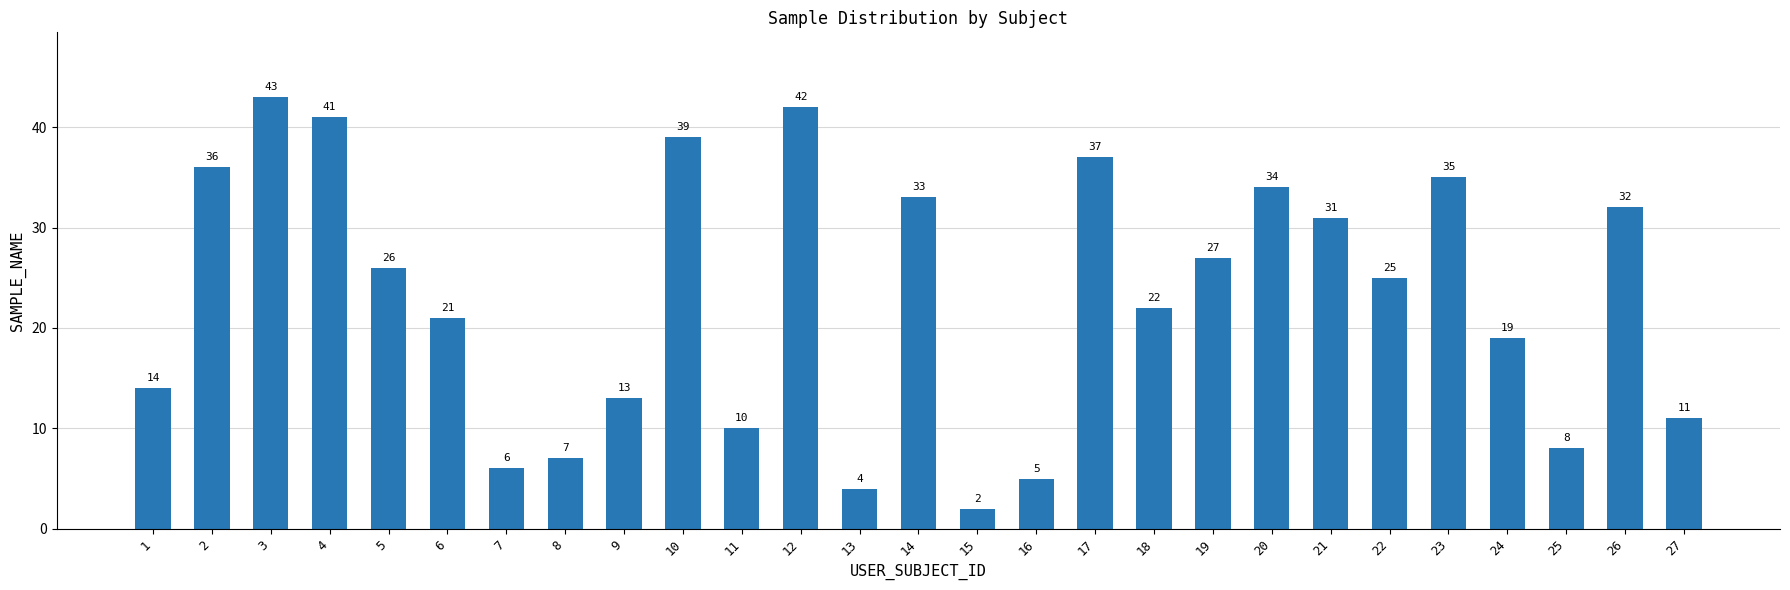

Does the chart contain stacked bars?

No